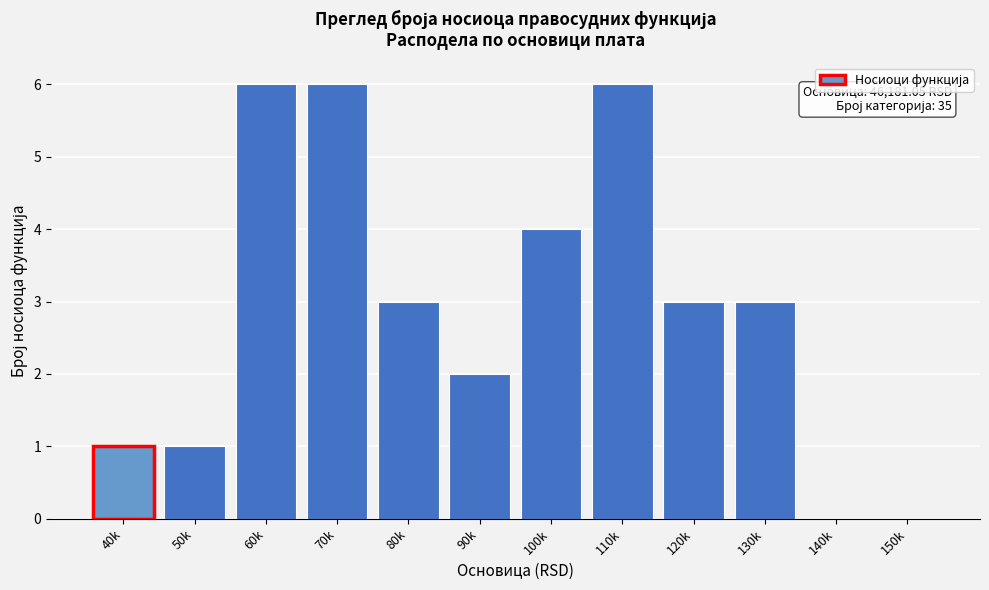

Reading left to right, transcribe all the data shown in this chart.

40k=1	50k=1	60k=6	70k=6	80k=3	90k=2	100k=4	110k=6	120k=3	130k=3	140k=0	150k=0